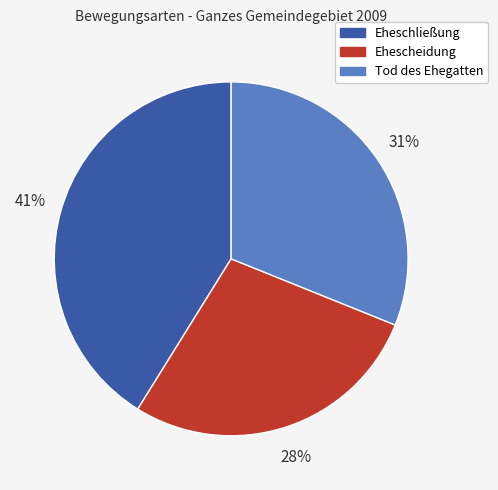

To the nearest percent, what is the difference between the Tod des Ehegatten and Eheschließung slice percentages?

10%